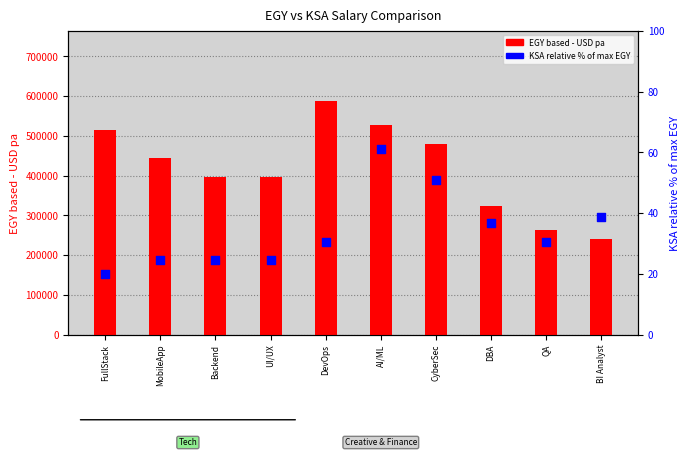

At how many categories does at least one series exceed 339345?

7